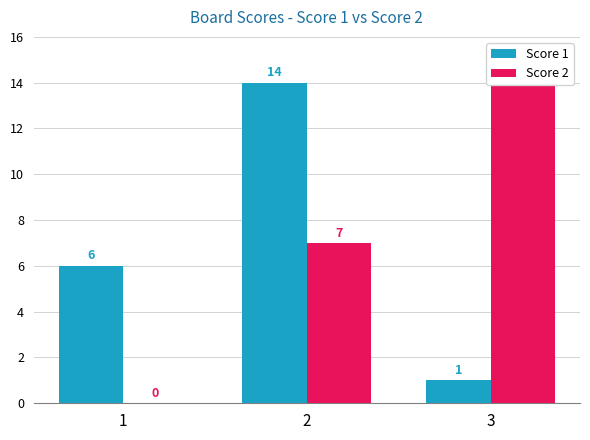

Where is Score 1 nearest to the value 7?

1